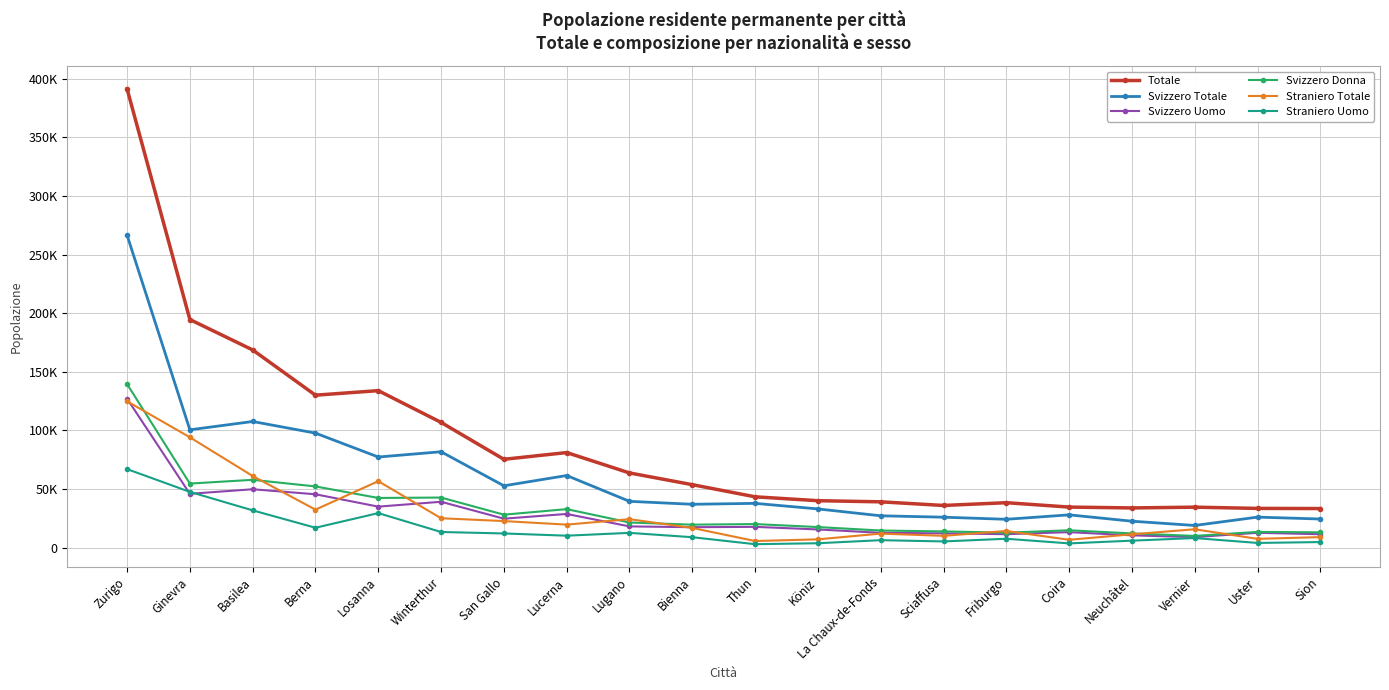

What is the total value across all series at Uster?

96755